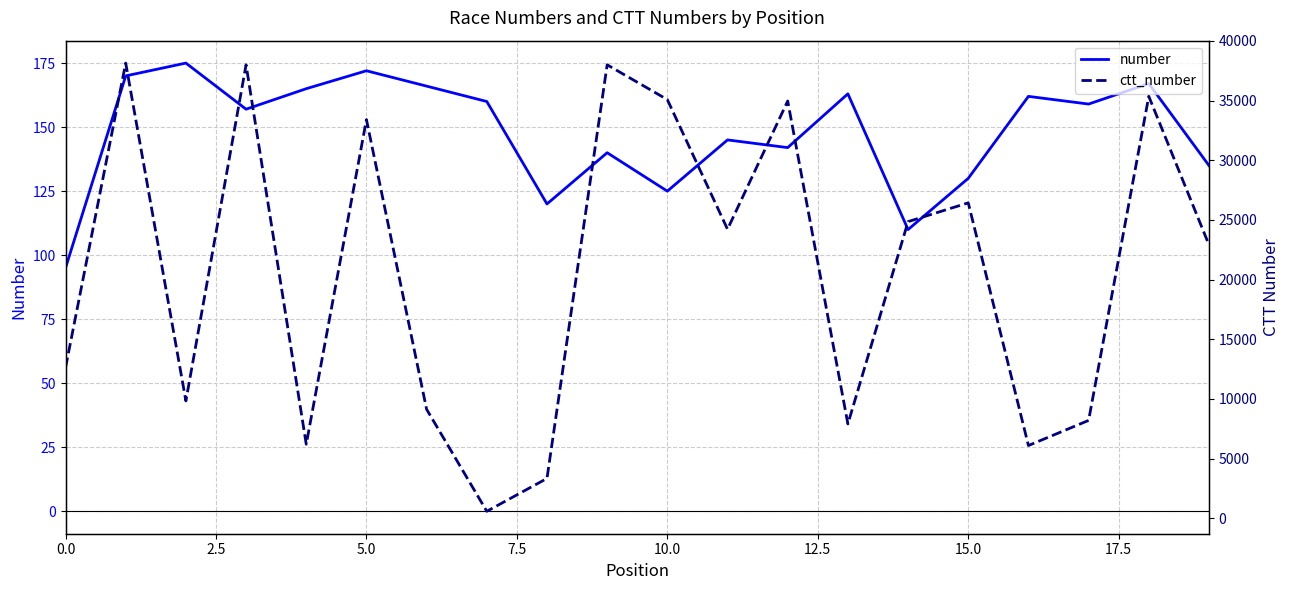

Is the value of ctt_number at 2.5 greater than the value of number at 5.0?

Yes